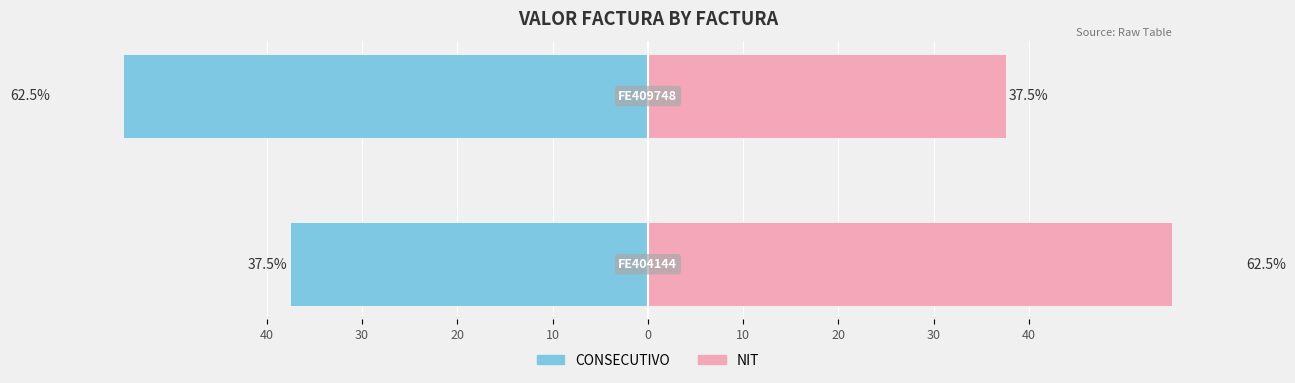

Reading right to left, list all the values displayed in this chart.

CONSECUTIVO: 30=-62.5	40=-37.5
NIT: 30=37.5	40=62.5